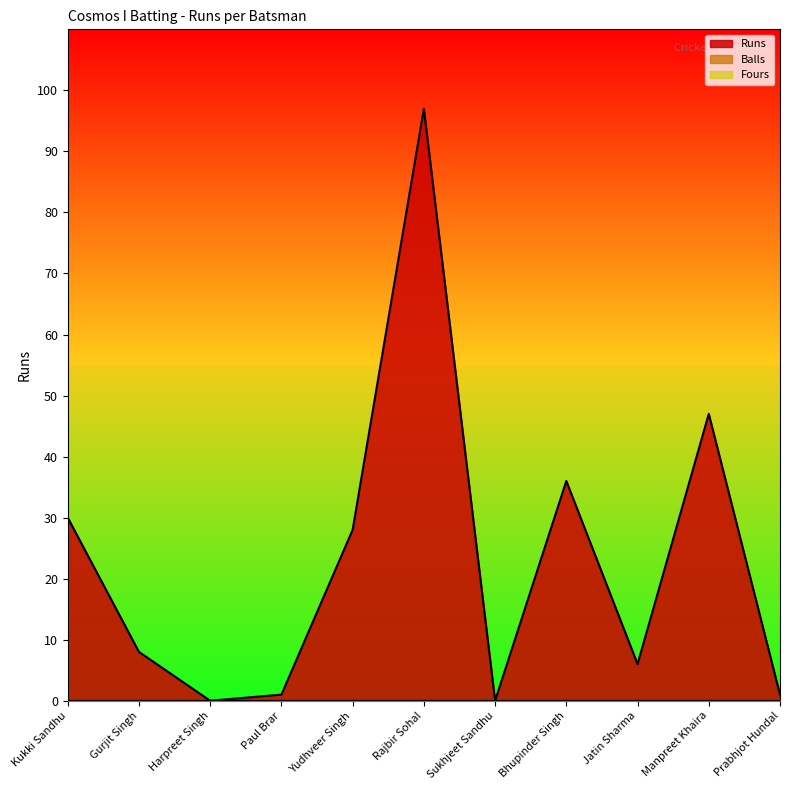

Which series has the largest total across all categories?

Runs